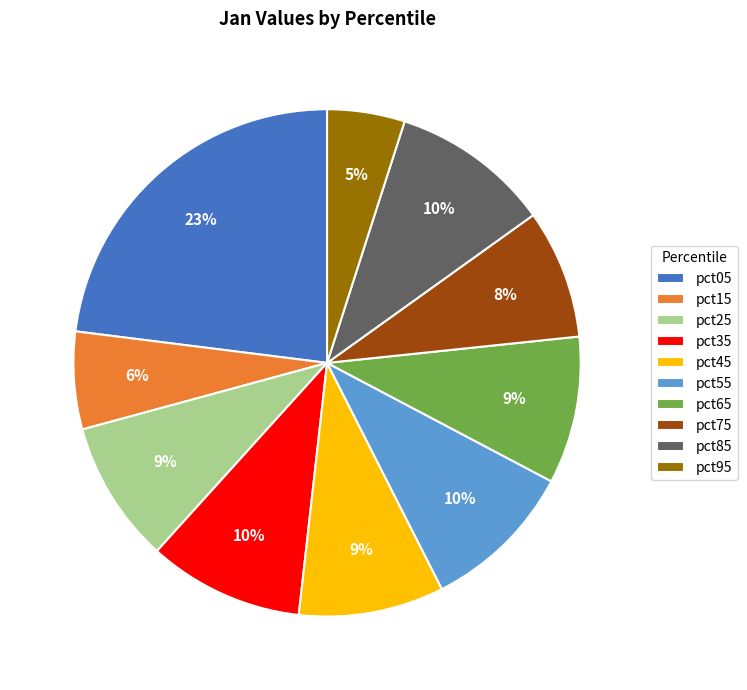

Do pct05 and pct15 together represent more than half of the pie?

No